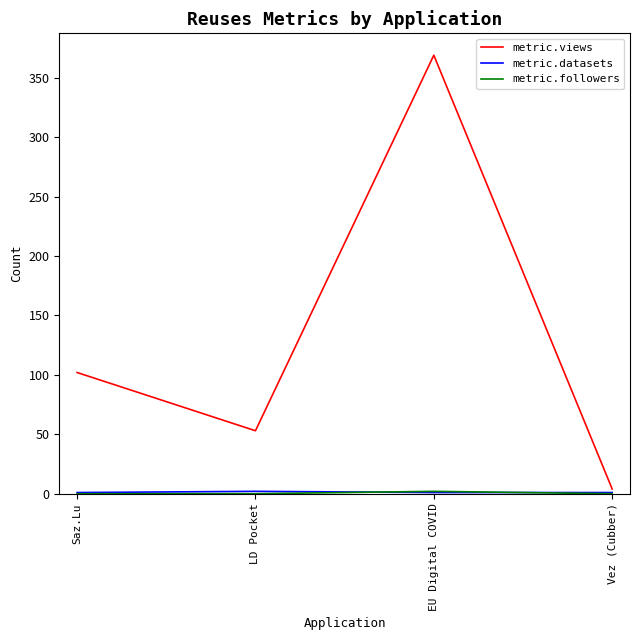

At which label is metric.views closest to 186?

Saz.Lu